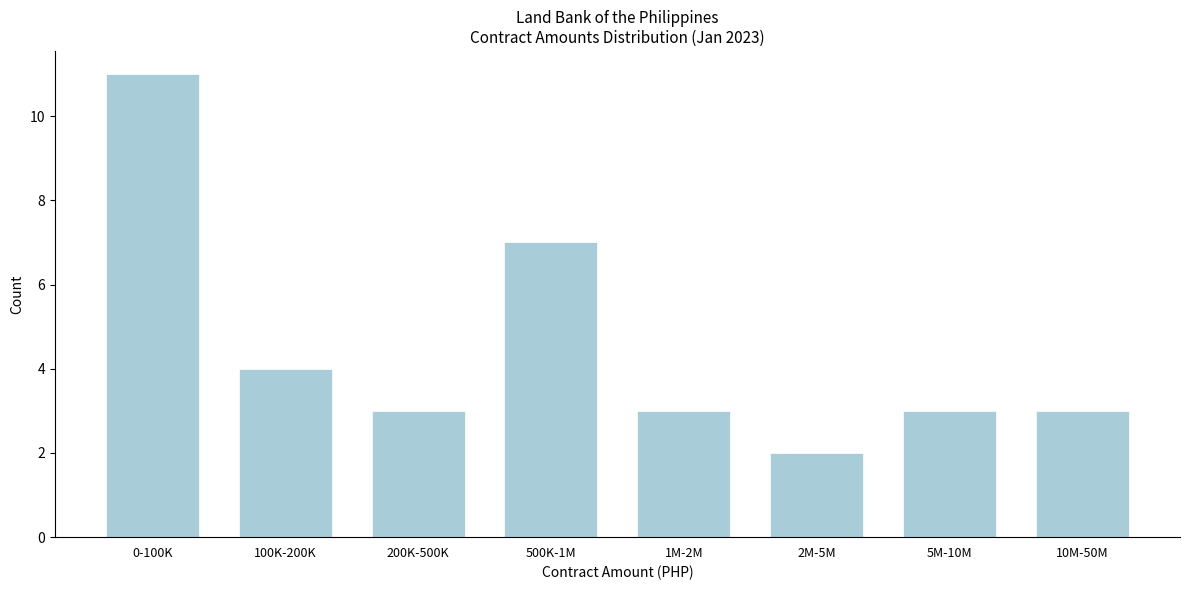

Reading left to right, transcribe all the data shown in this chart.

11	4	3	7	3	2	3	3